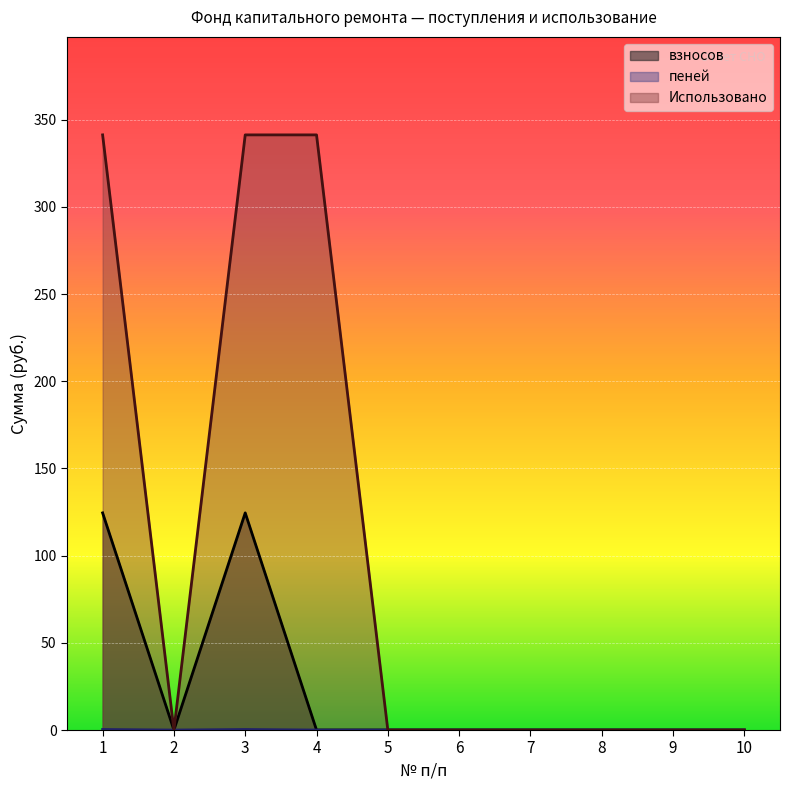

In взносов, how many points are lower than both neighbors (excluding endpoints)?

1